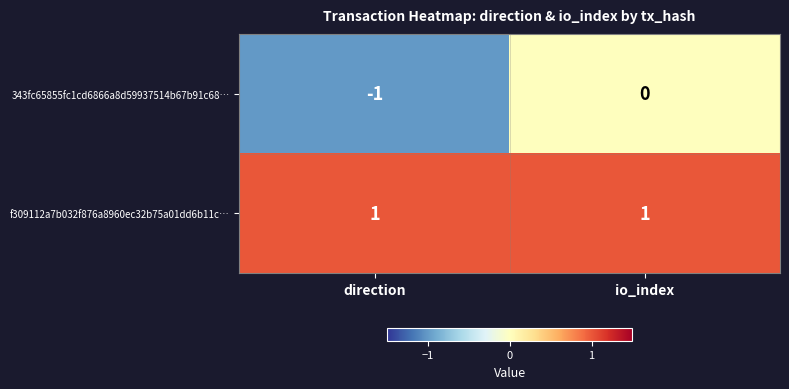

List the series in order of their peak value, lowest first.

343fc65855fc1cd6866a8d59937514b67b91c68…, f309112a7b032f876a8960ec32b75a01dd6b11c…